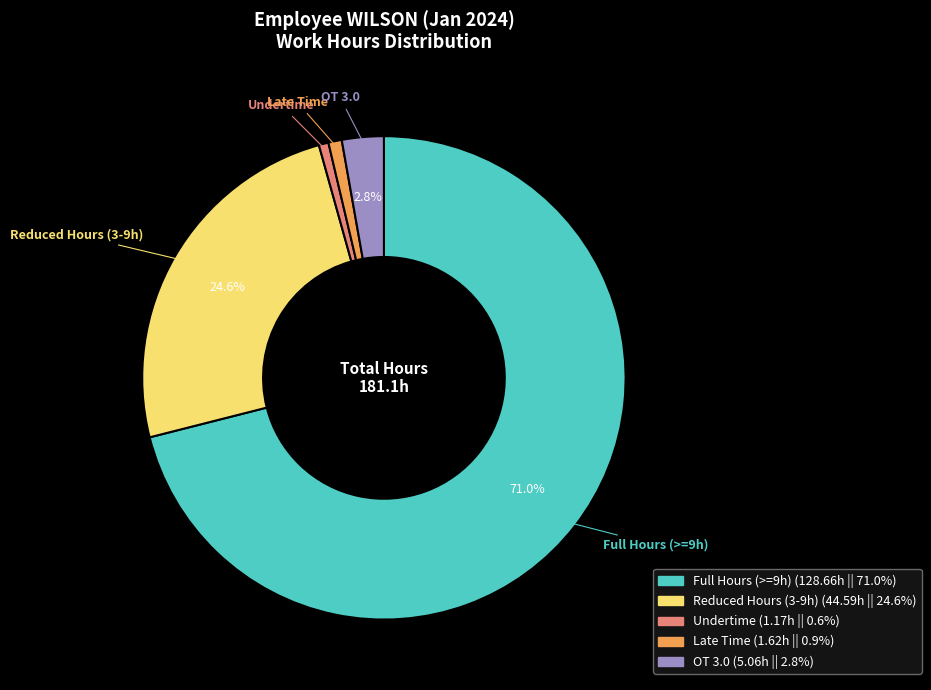

Count the number of slices in the pie.

5